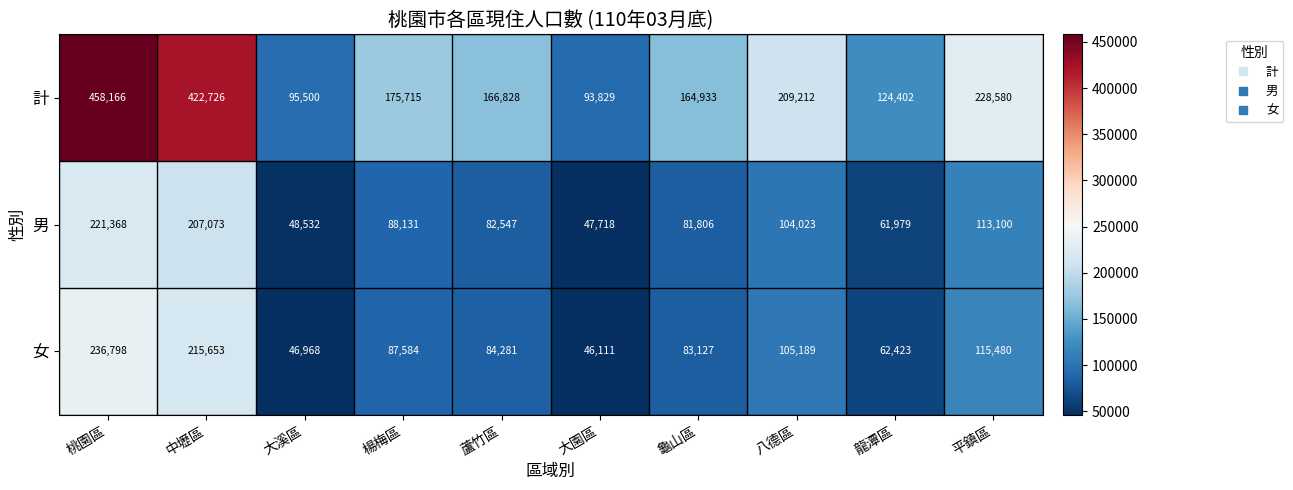

How many categories are shown in the chart?

10